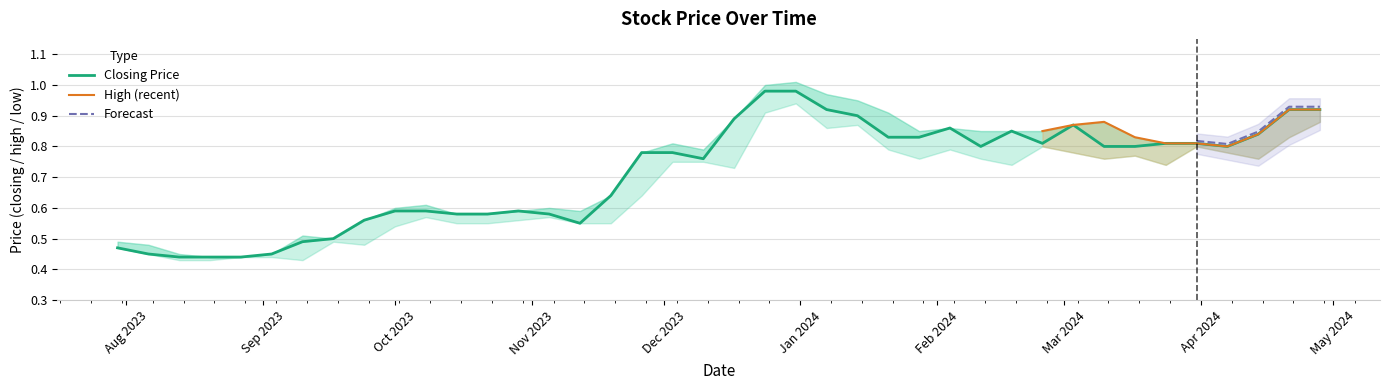

How many interior local peaks does the High series have?

7